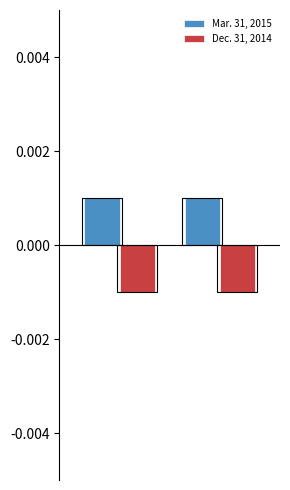

What are all the series names shown in the legend?

Mar. 31, 2015, Dec. 31, 2014